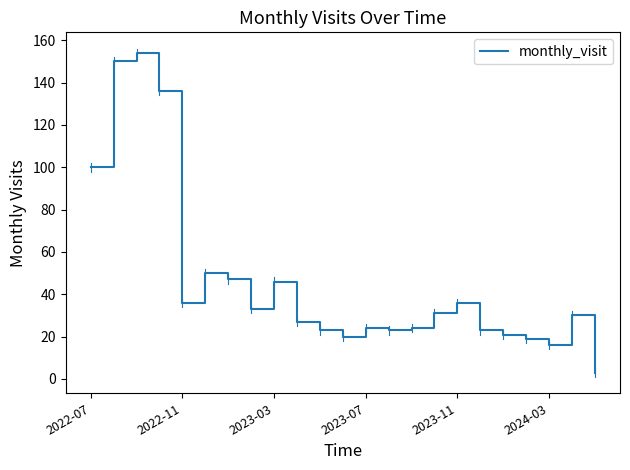

What is the smallest value displayed?

3